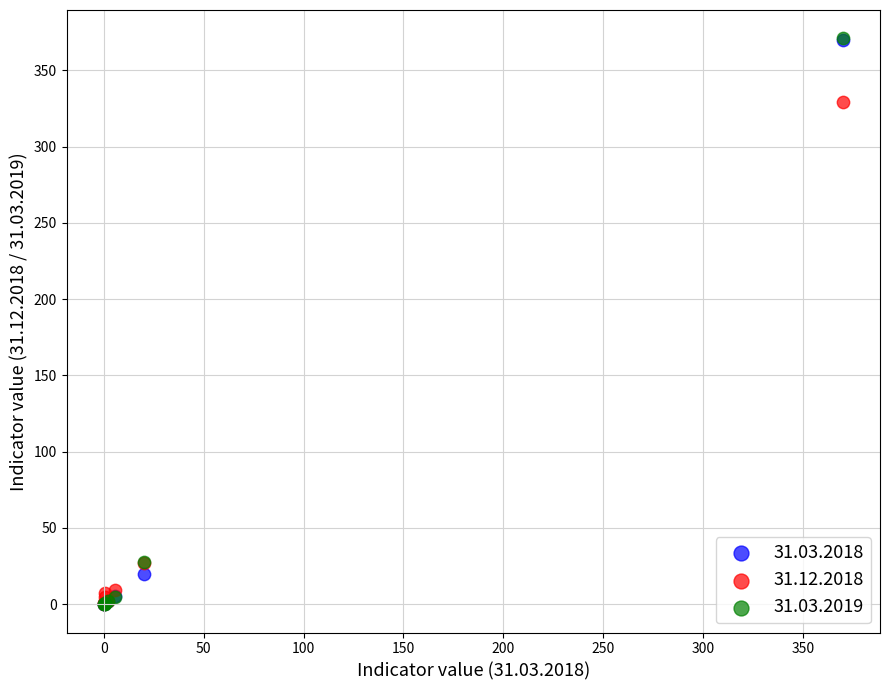

Across all series, what Y value is closest to 185?

329.0